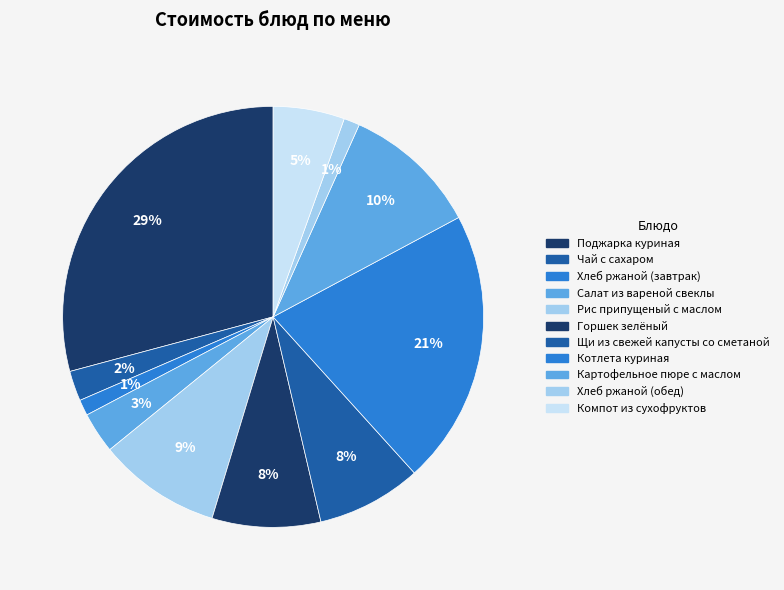

To the nearest percent, what is the average slice percentage?

9%